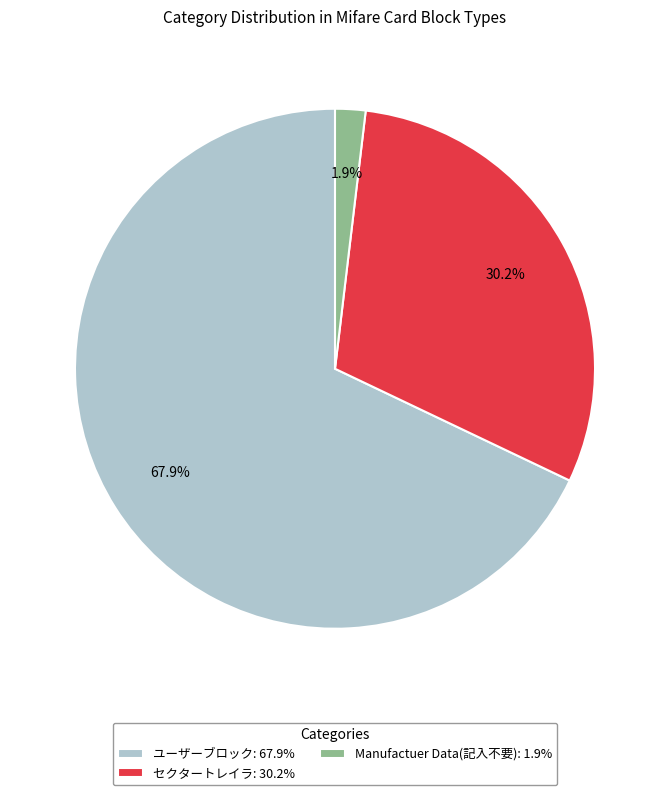

To the nearest percent, what is the difference between the largest and smallest slice percentages?

66%